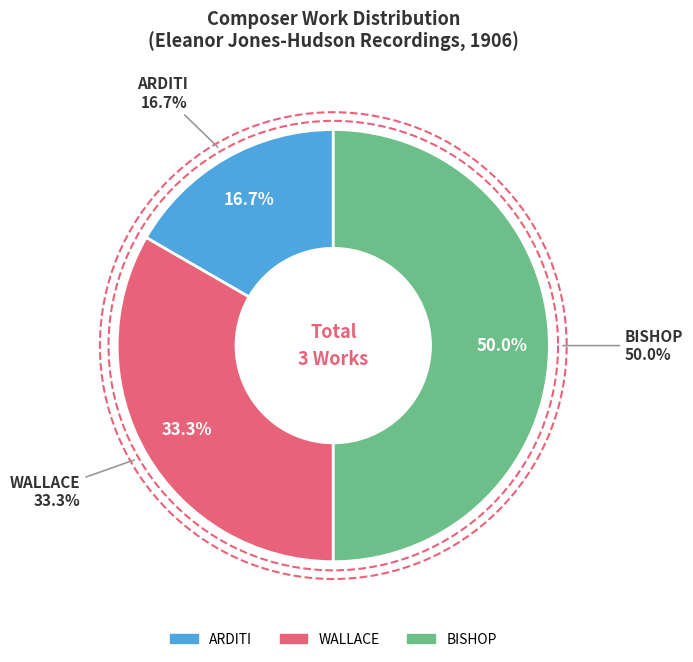

Does BISHOP account for over 50% of the chart?

No